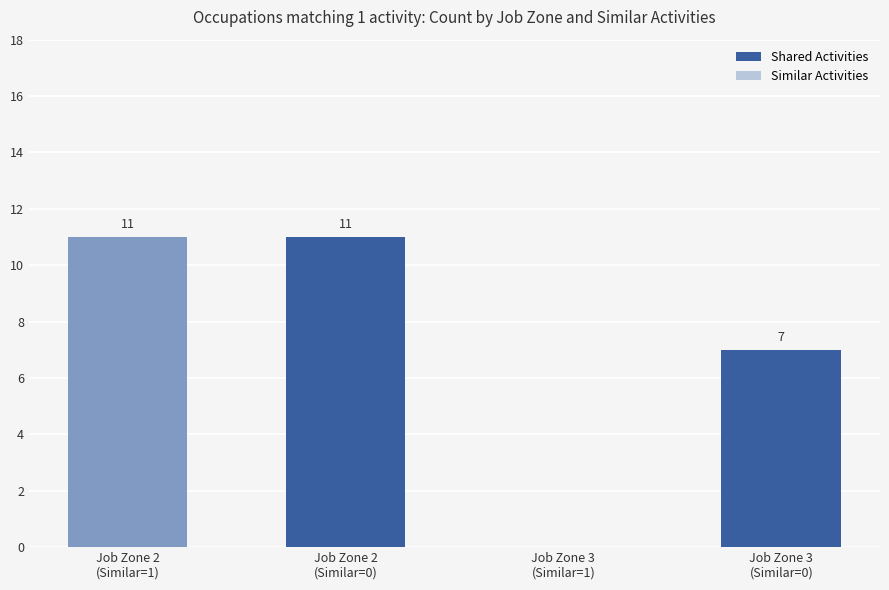

What is the sum of all Shared Activities values?

29